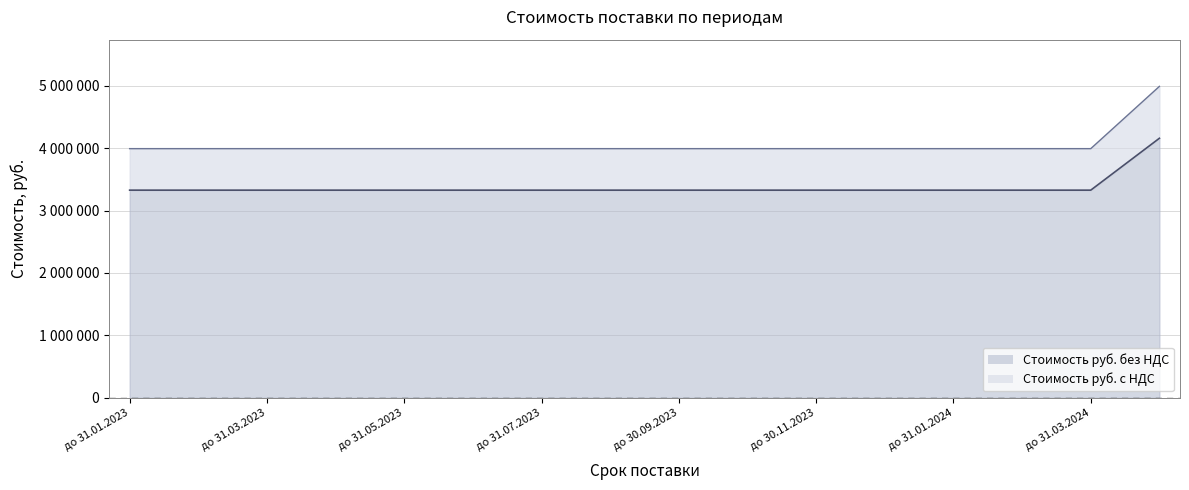

Rank the series at до 30.04.2023 from highest to lowest value.

Стоимость руб. с НДС, Стоимость руб. без НДС